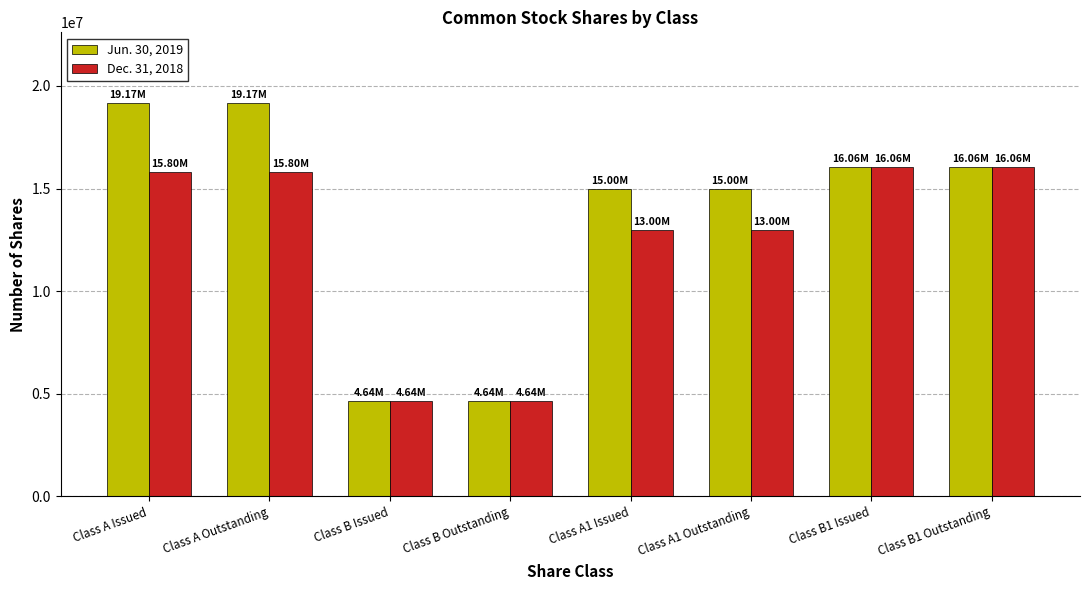

What is the label of the 3rd bar from the left?

Class B Issued